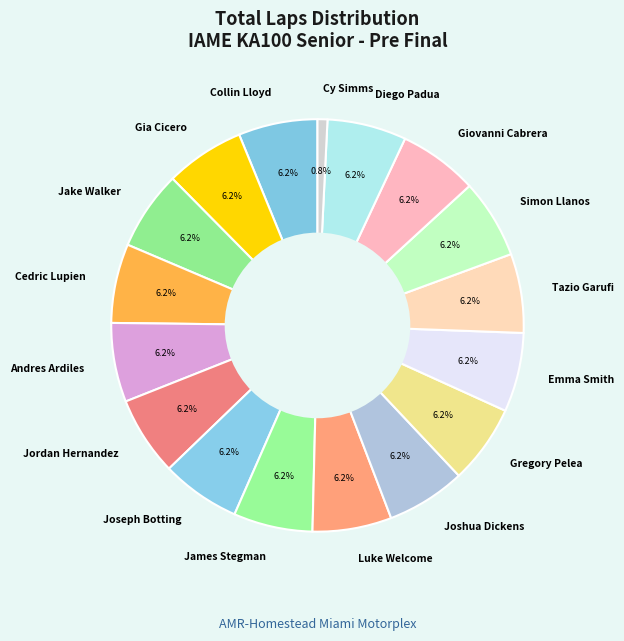

To the nearest percent, what is the combined percentage of Luke Welcome and Jordan Hernandez?

12%